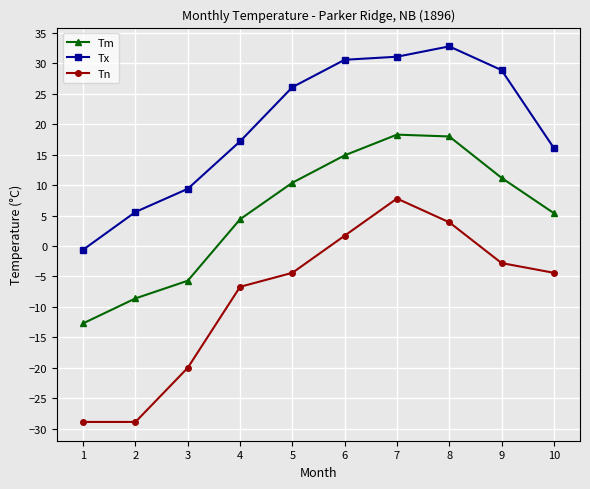

What is the difference between the maximum and second lowest values in the Tx series?

27.2